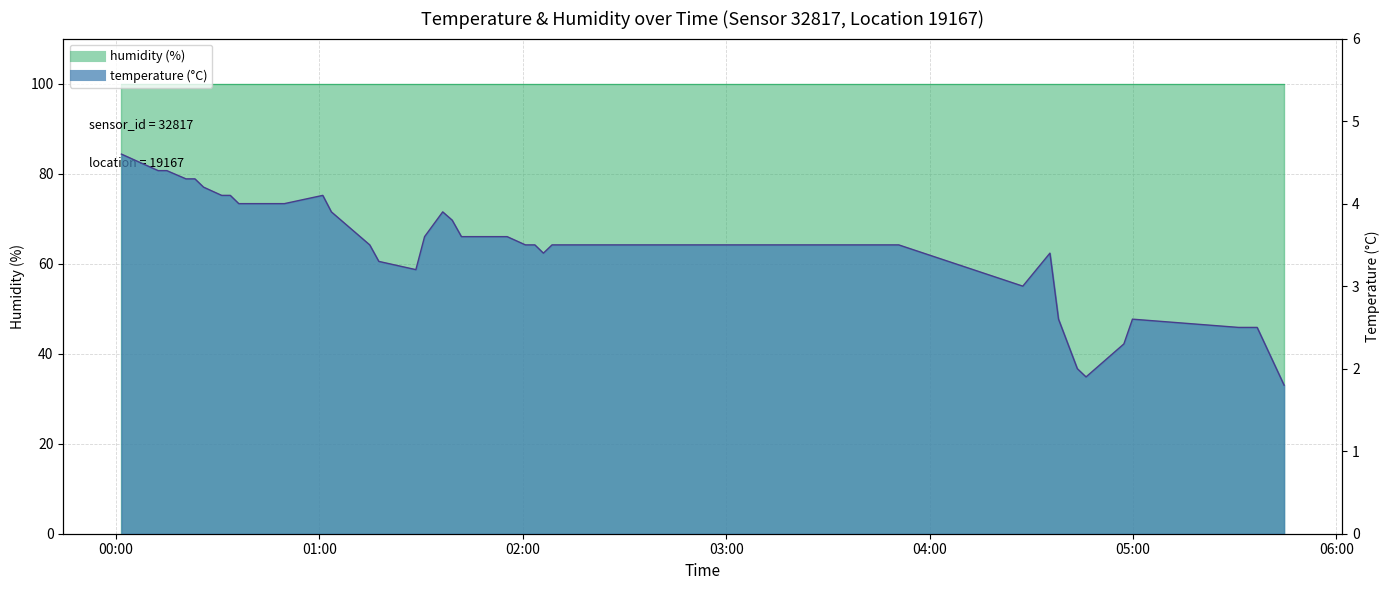

What is the change in value from 01:52 to 05:36?

-1.1